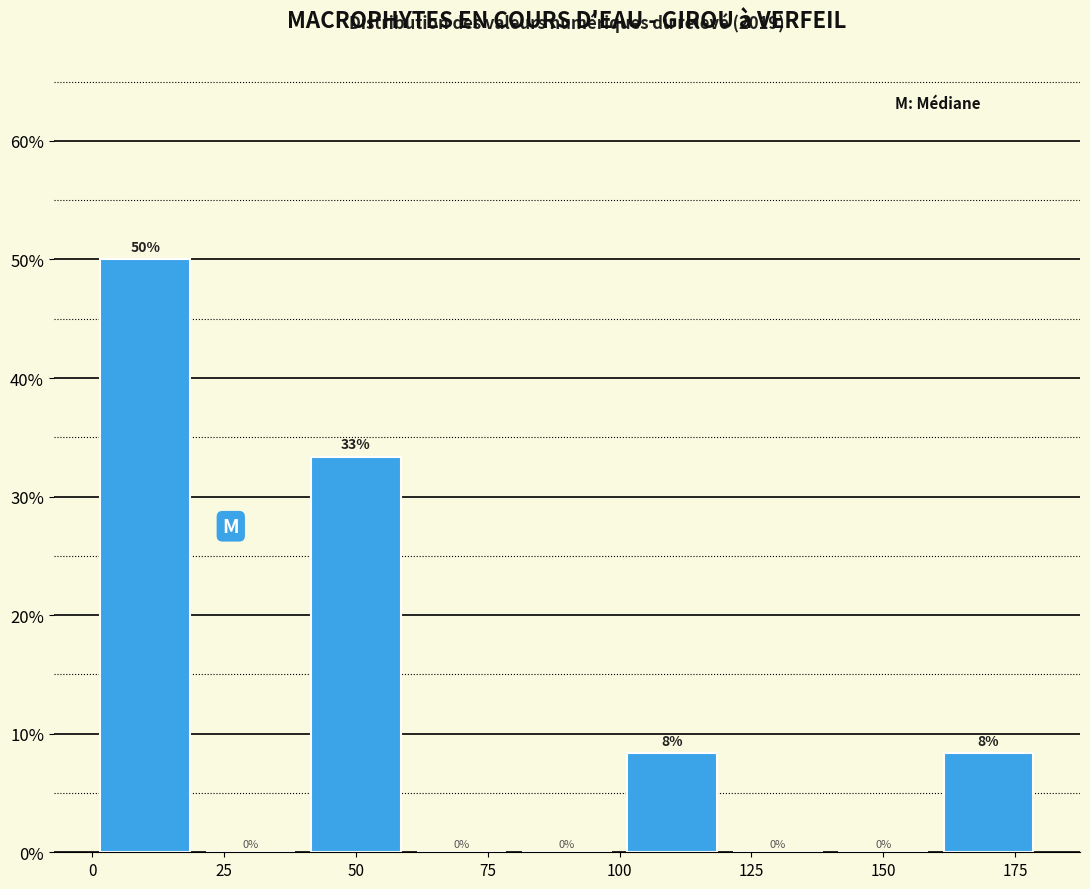

Which range on the x-axis has the tallest bar?

0 to 20